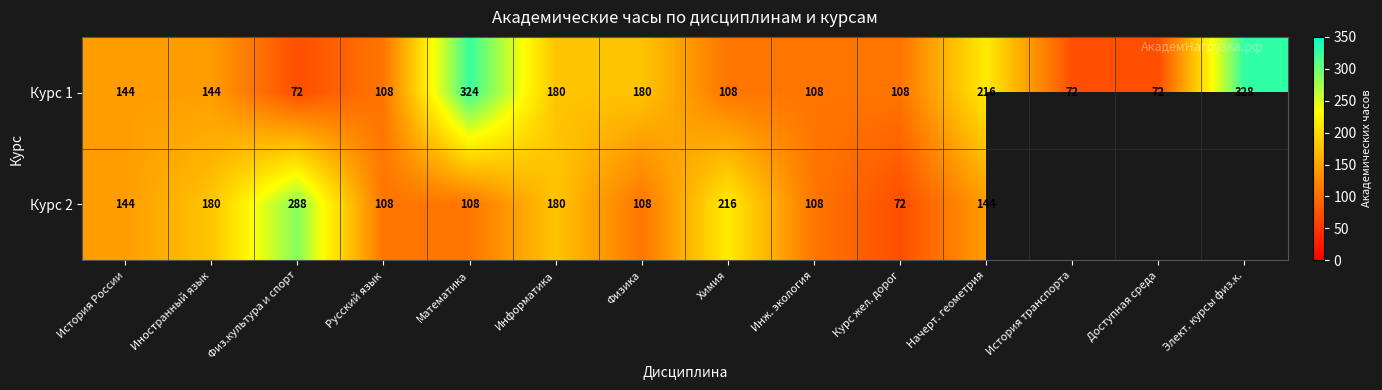

Where is Курс 1 nearest to the value 200?

Начерт. геометрия